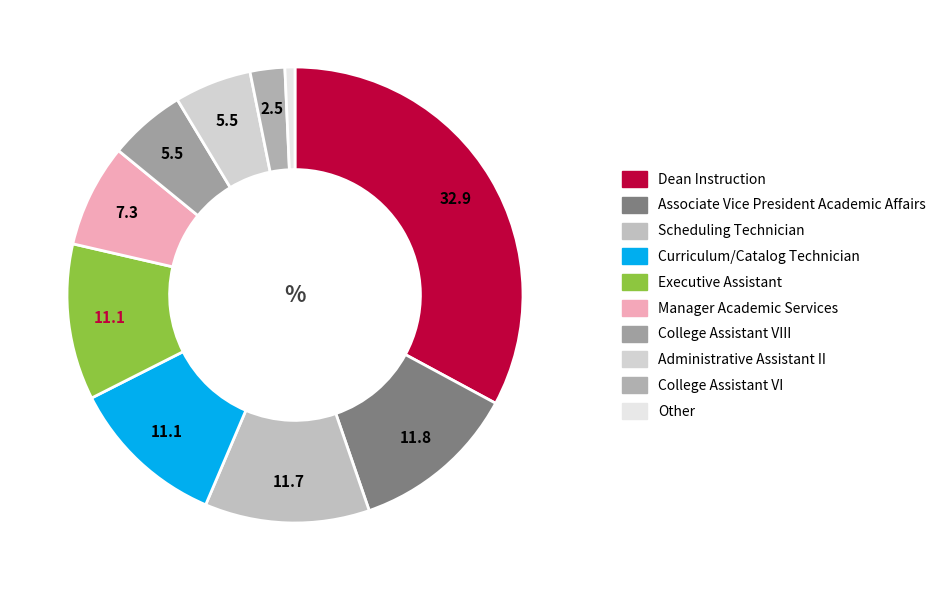

Count the number of slices in the pie.

10